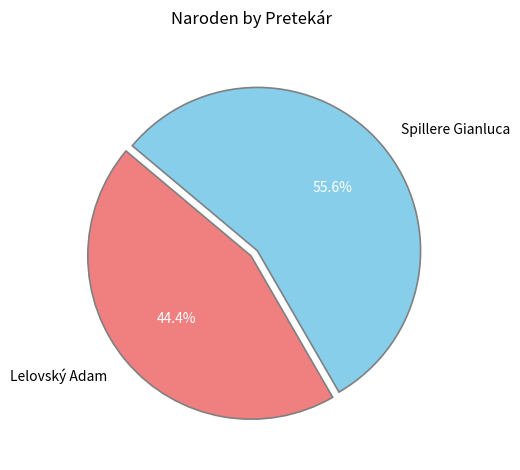

To the nearest percent, what is the average slice percentage?

50%